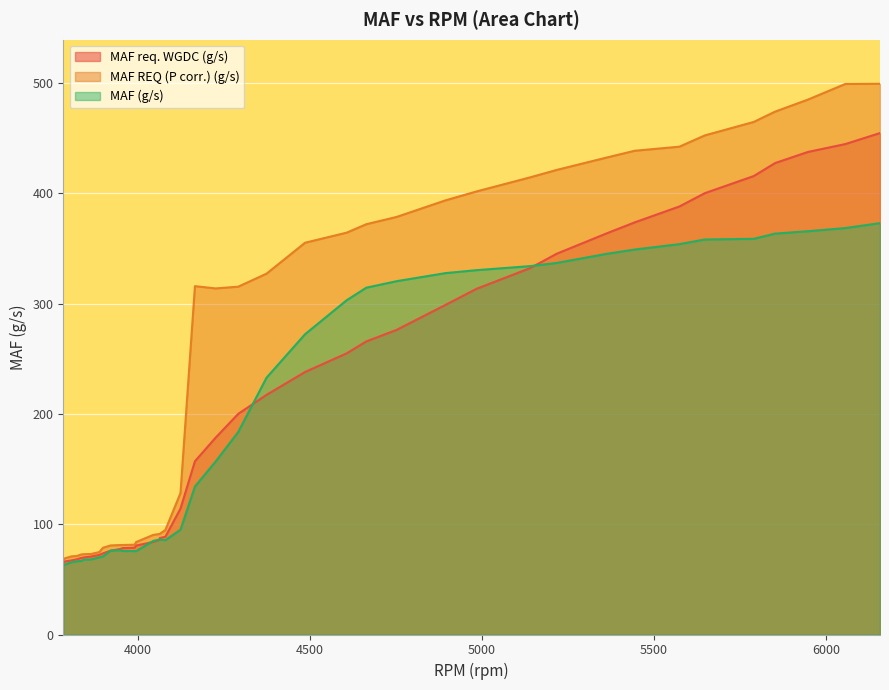

What is the lowest value of the MAF REQ (P corr.) (g/s) series?

67.5